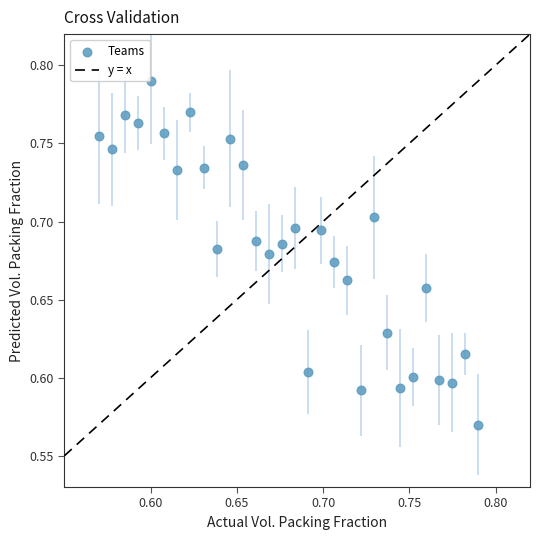

How many points are shown in the scatter plot?

30